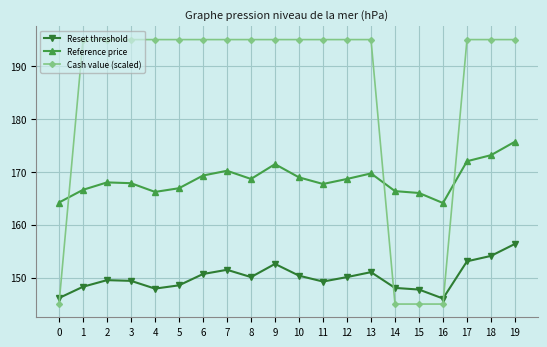

At 1, list the series in order from largest to smallest.

Cash value (scaled), Reference price, Reset threshold